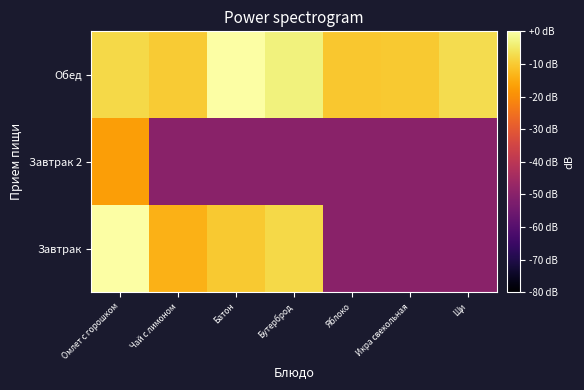

Reading right to left, what are all the values shown in this chart?

Завтрак: Щи=-49.9	Икра свекольная=-49.9	Яблоко=-49.9	Бутерброд=-7.7	Батон=-10.2	Чай с лимоном=-14.0	Омлет с горошком=0.0
Завтрак 2: Щи=-49.9	Икра свекольная=-49.9	Яблоко=-49.9	Бутерброд=-49.9	Батон=-49.9	Чай с лимоном=-49.9	Омлет с горошком=-17.0
Обед: Щи=-7.1	Икра свекольная=-10.2	Яблоко=-10.6	Бутерброд=-3.1	Батон=-0.1	Чай с лимоном=-9.9	Омлет с горошком=-7.6